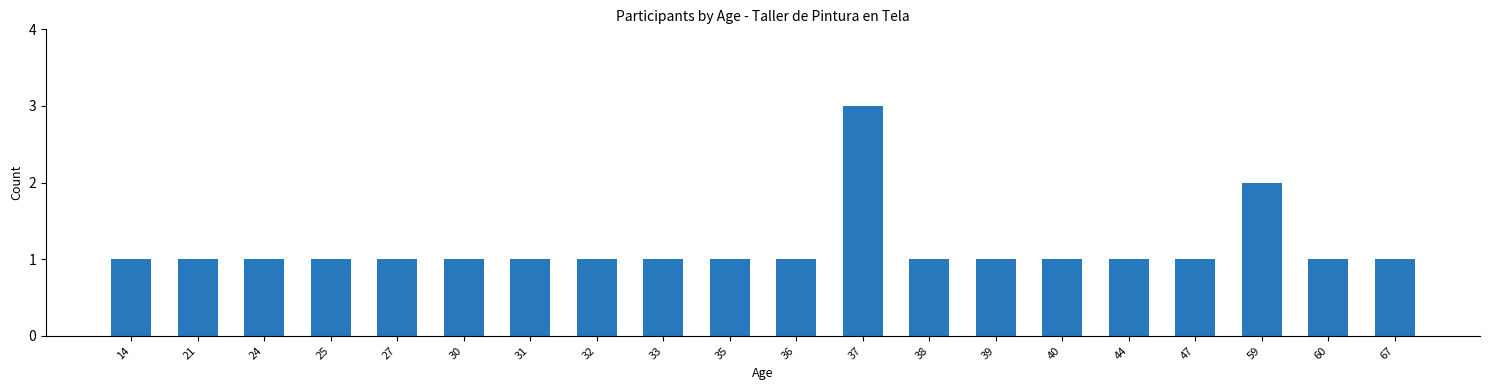

What is the value of the 16th bar from the left?

1